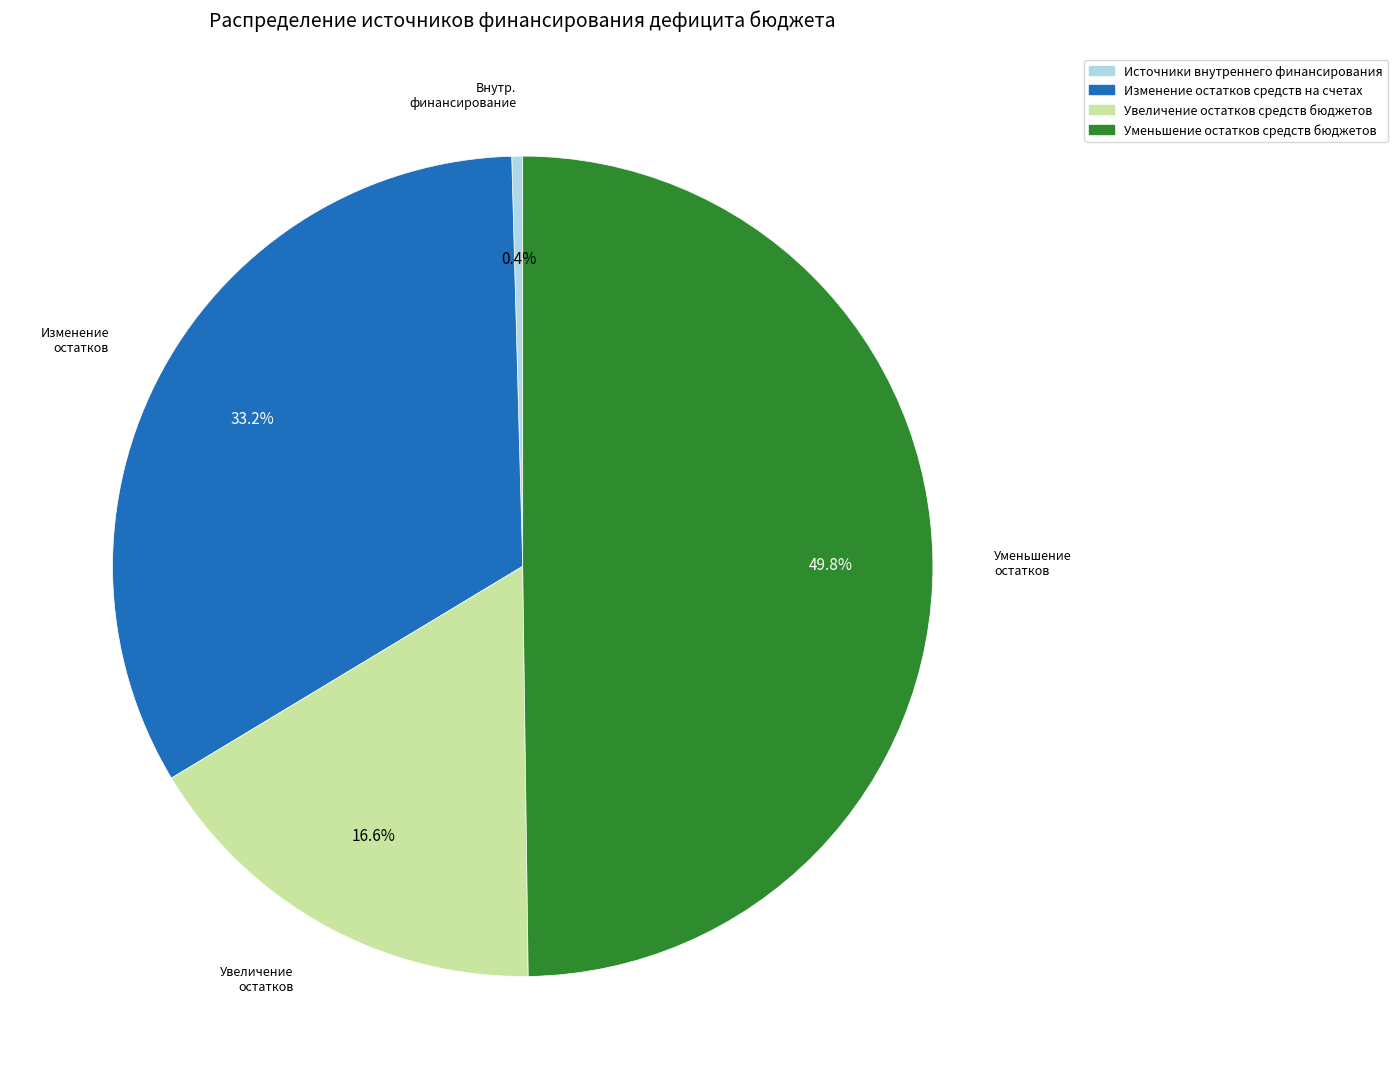

What percentage do Увеличение остатков средств бюджетов and Уменьшение остатков средств бюджетов together represent?

66.4%